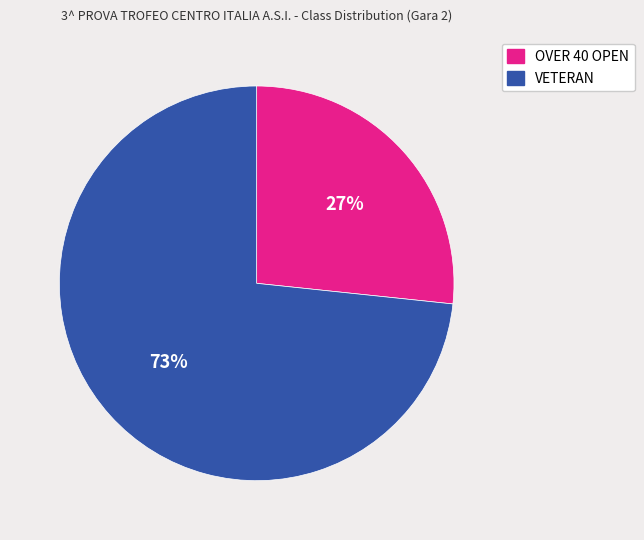

Which slice is the largest?

VETERAN